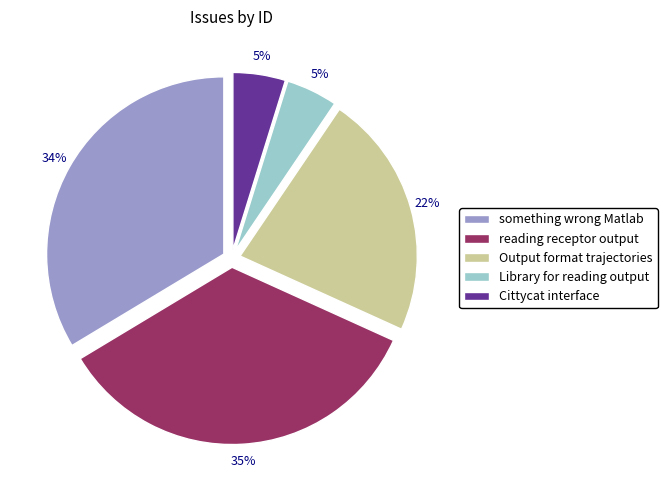

What is the ratio of the value at reading receptor output to the value at Output format trajectories?

1.6